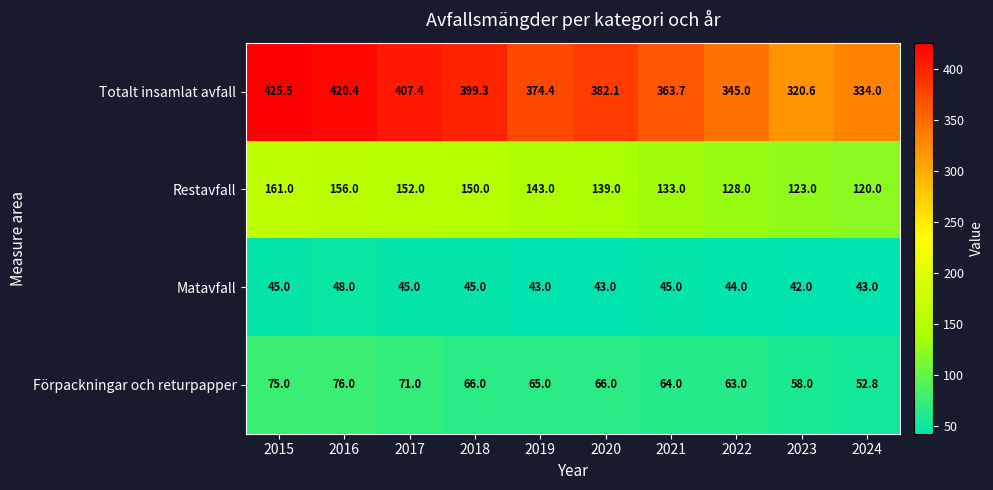

Between 2019 and 2023, which series saw the biggest shift?

Totalt insamlat avfall